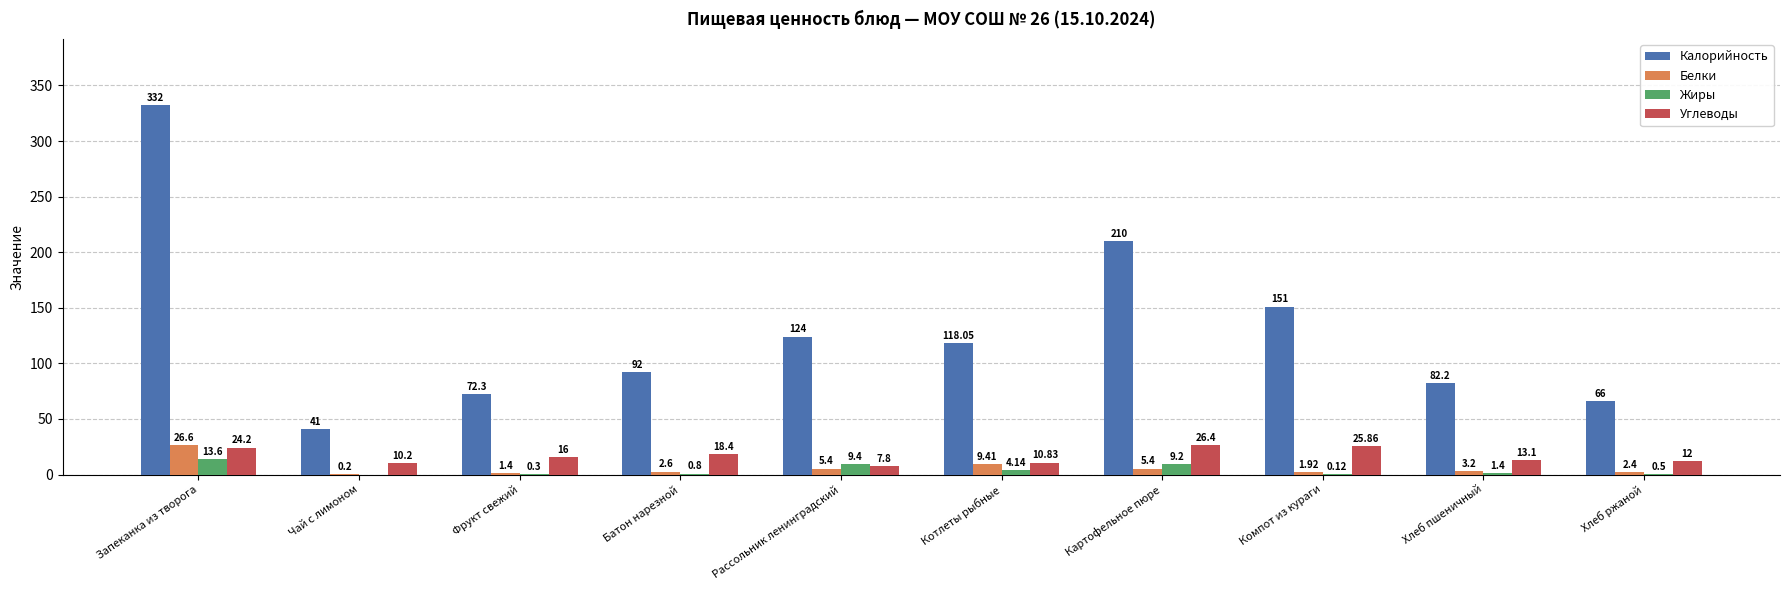

Between Котлеты рыбные and Картофельное пюре, which series saw the biggest shift?

Калорийность